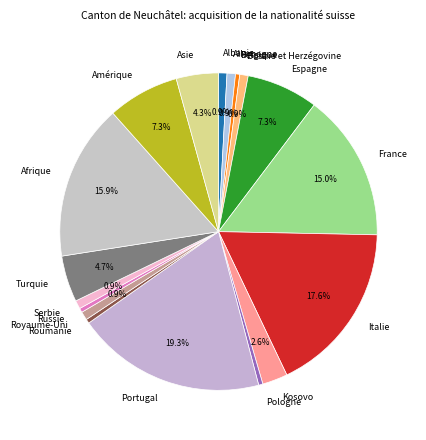

Is there any slice that represents more than half of the pie?

No